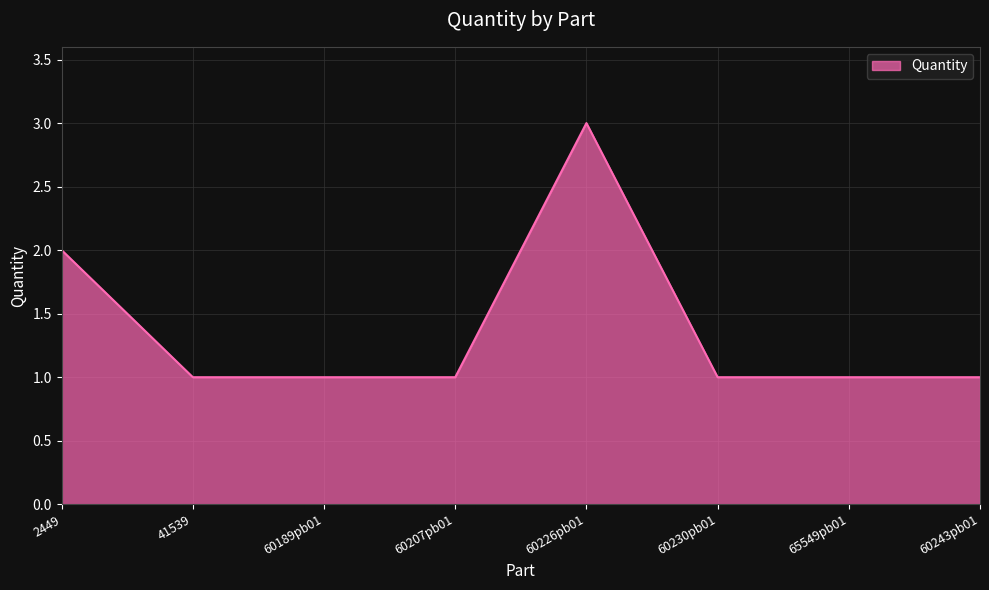

What is the difference between the values at 65549pb01 and 2449?

1